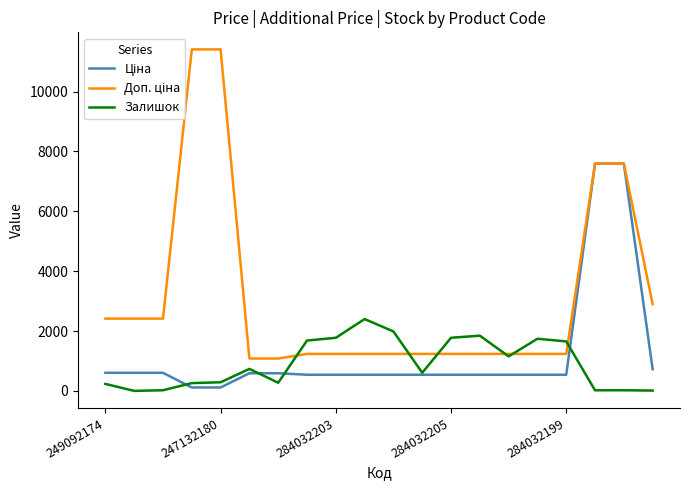

True or false: Ціна and Залишок intersect in this chart.

True